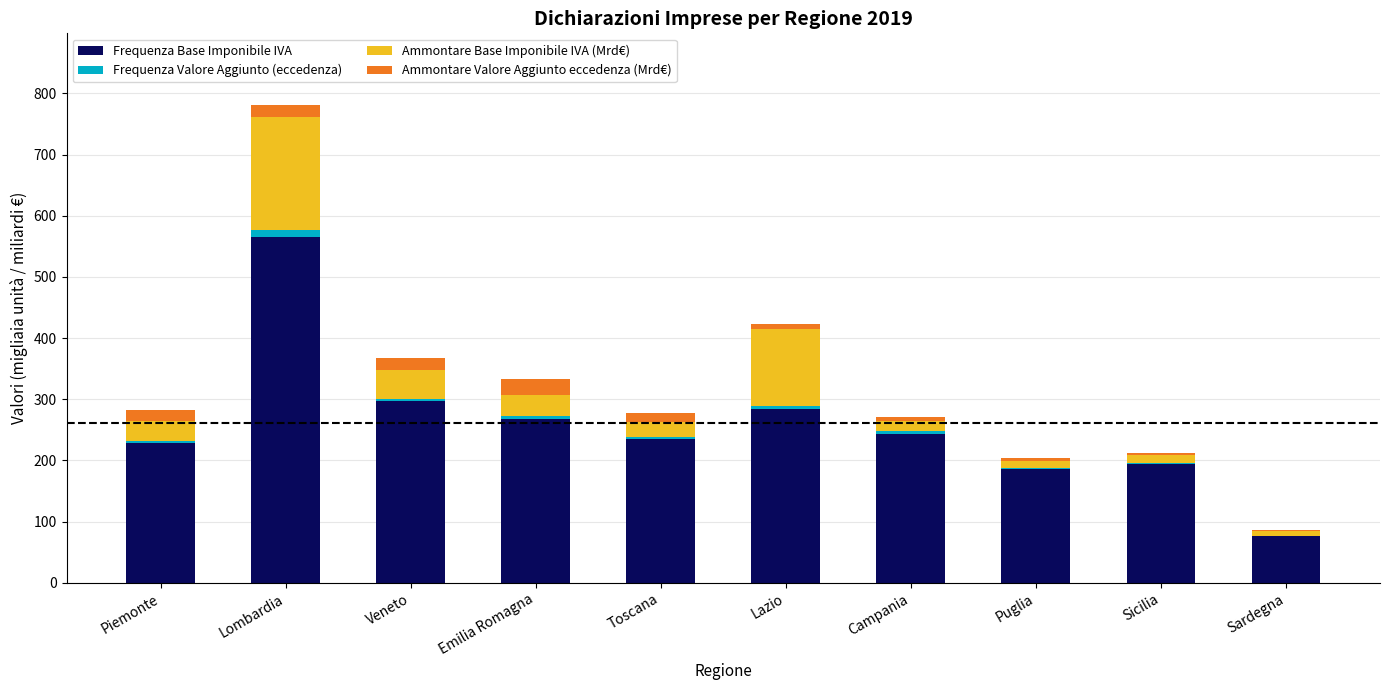

The value of Frequenza Base Imponibile IVA at Lombardia is 993.2. True or false?

False